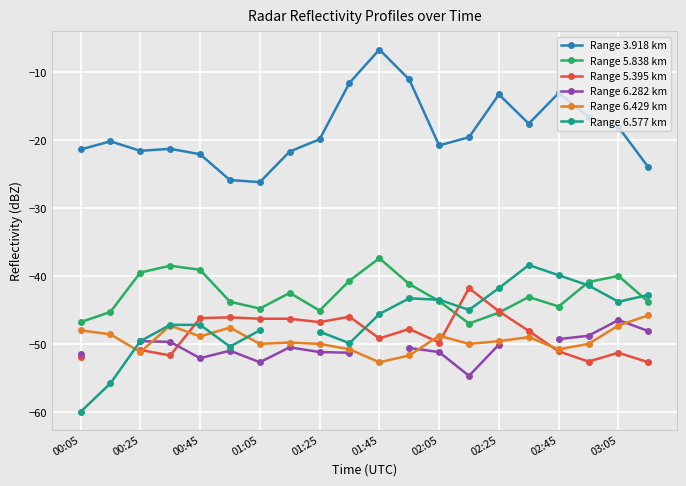

The Range 6.429 km series shows -47.3 at 03:05. True or false?

True